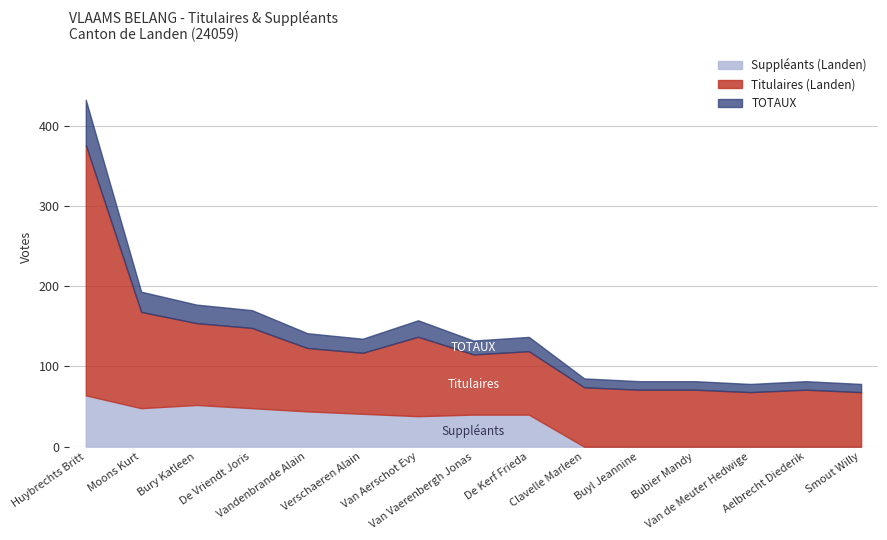

True or false: Titulaires (TOTAUX) has more than 1 points higher than both neighbors.

True